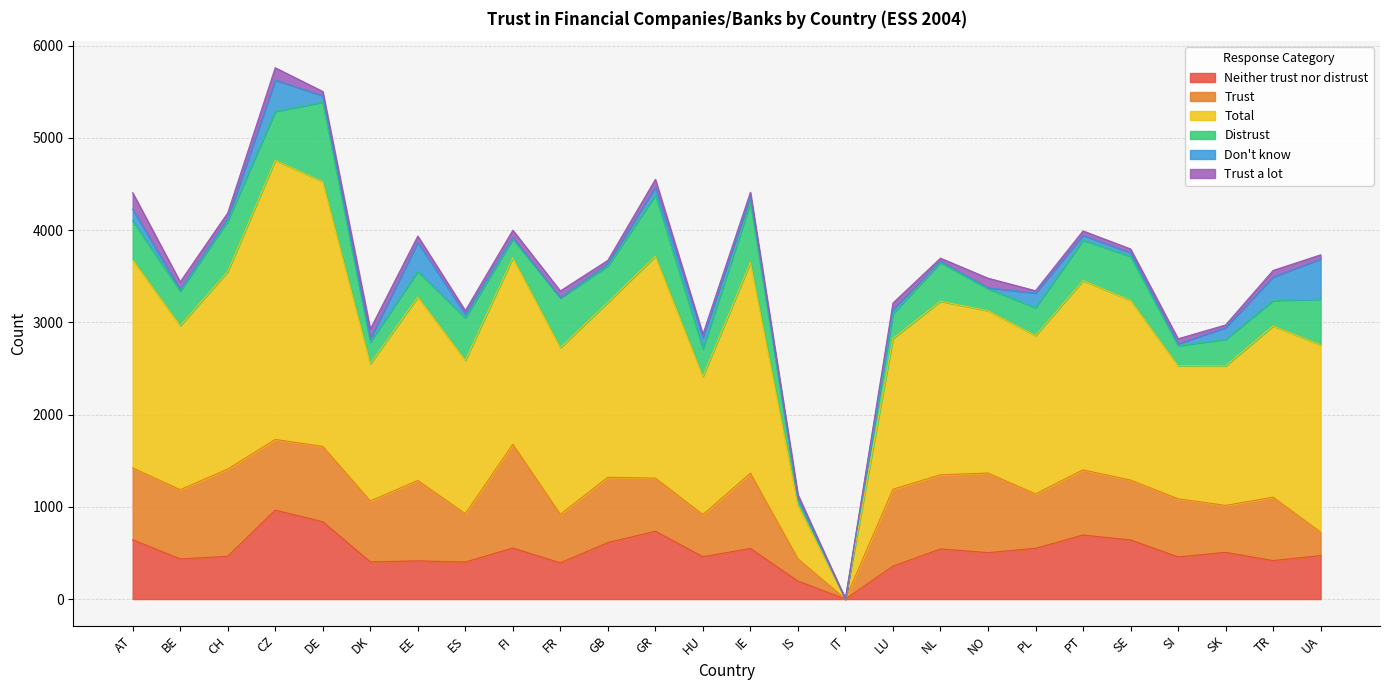

True or false: Neither trust nor distrust and Don't know intersect in this chart.

False